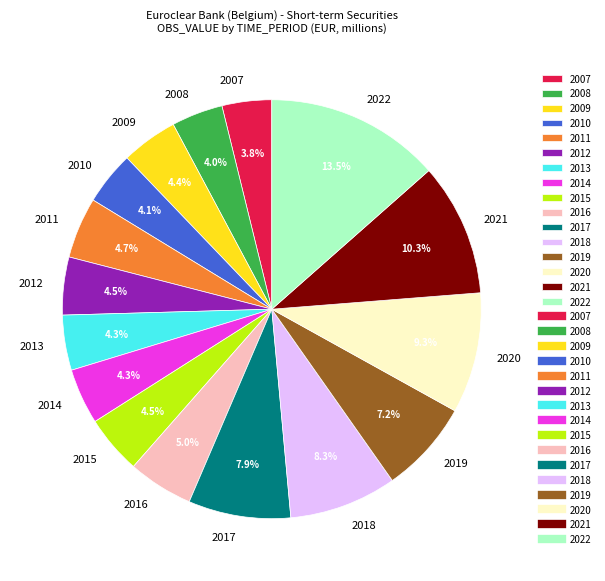

What percentage is NOT represented by 2012?

95.5%